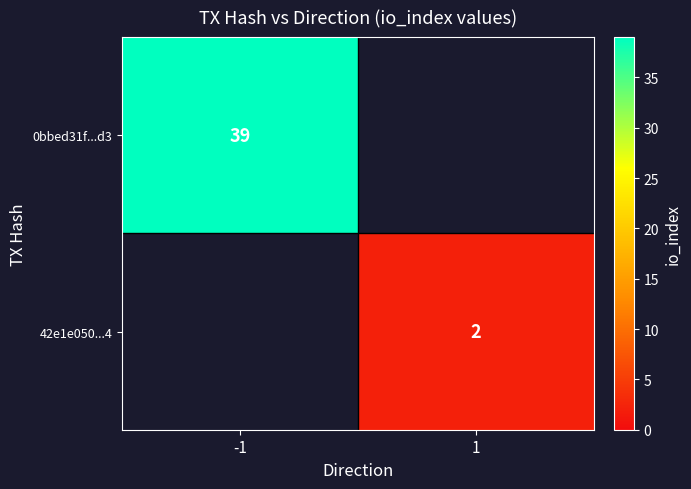

Is it true that 42e1e050...4 equals 1 at 1?

False